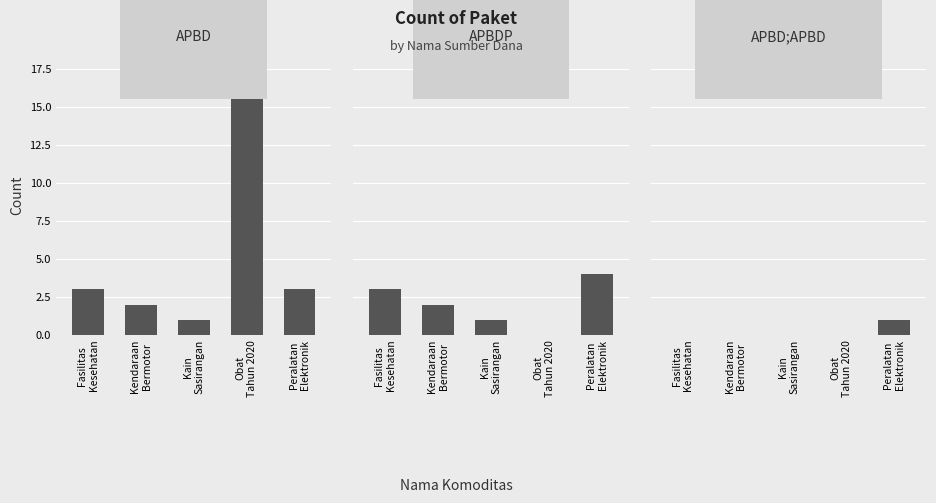

What is the greatest value displayed?

16